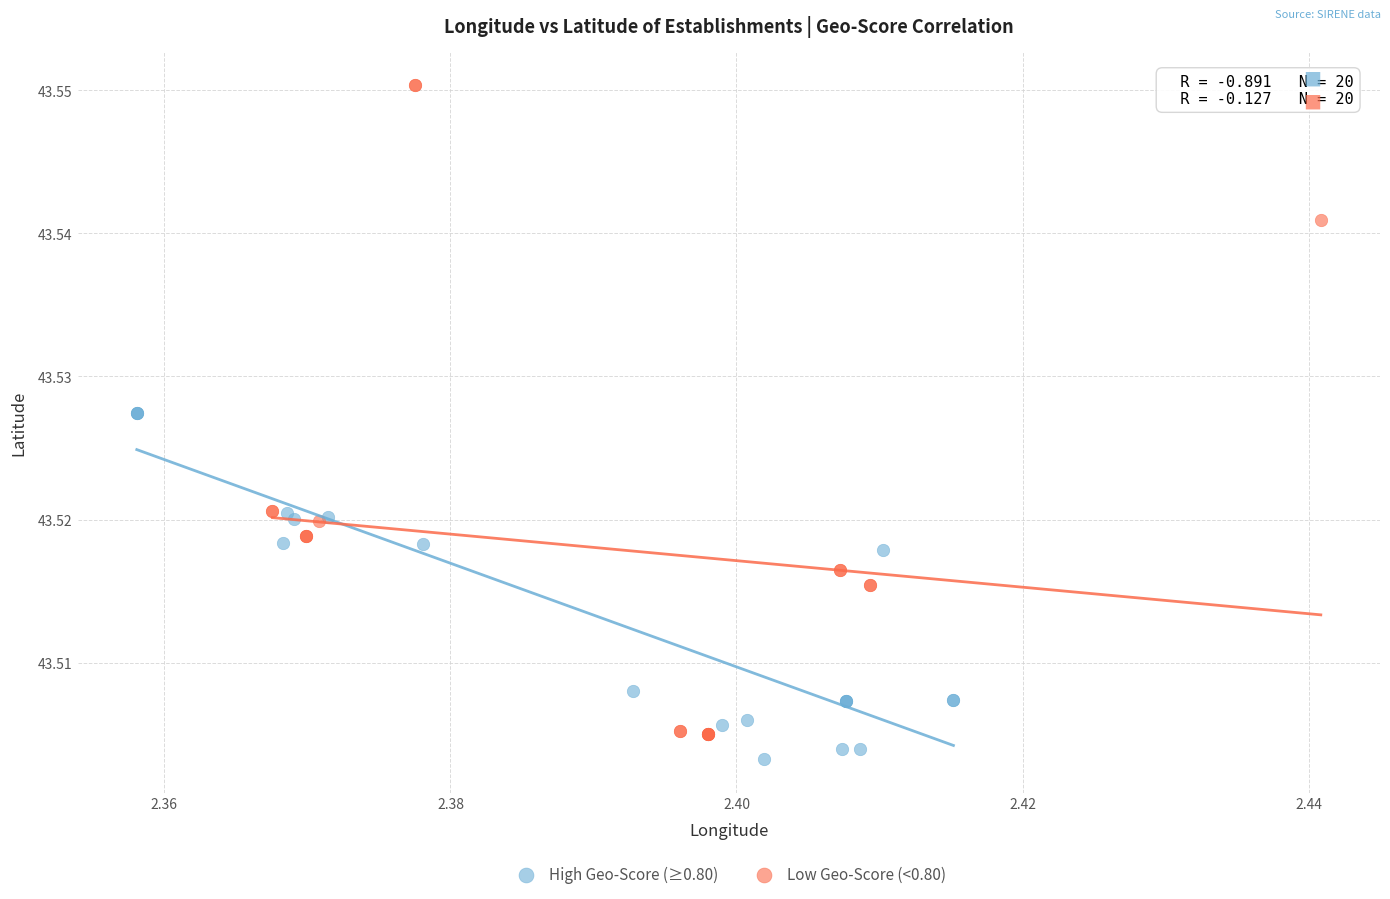

Which series reaches the minimum Y coordinate?

High Geo-Score (≥0.80)